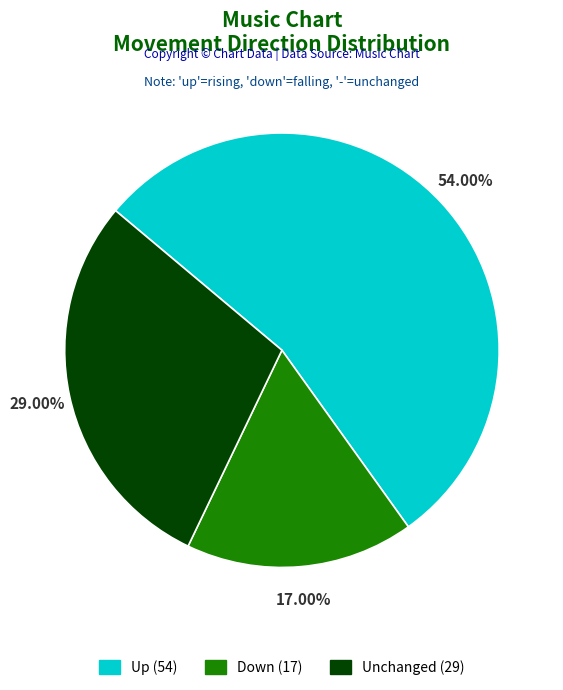

Do Down (17) and Up (54) together represent more than half of the pie?

Yes